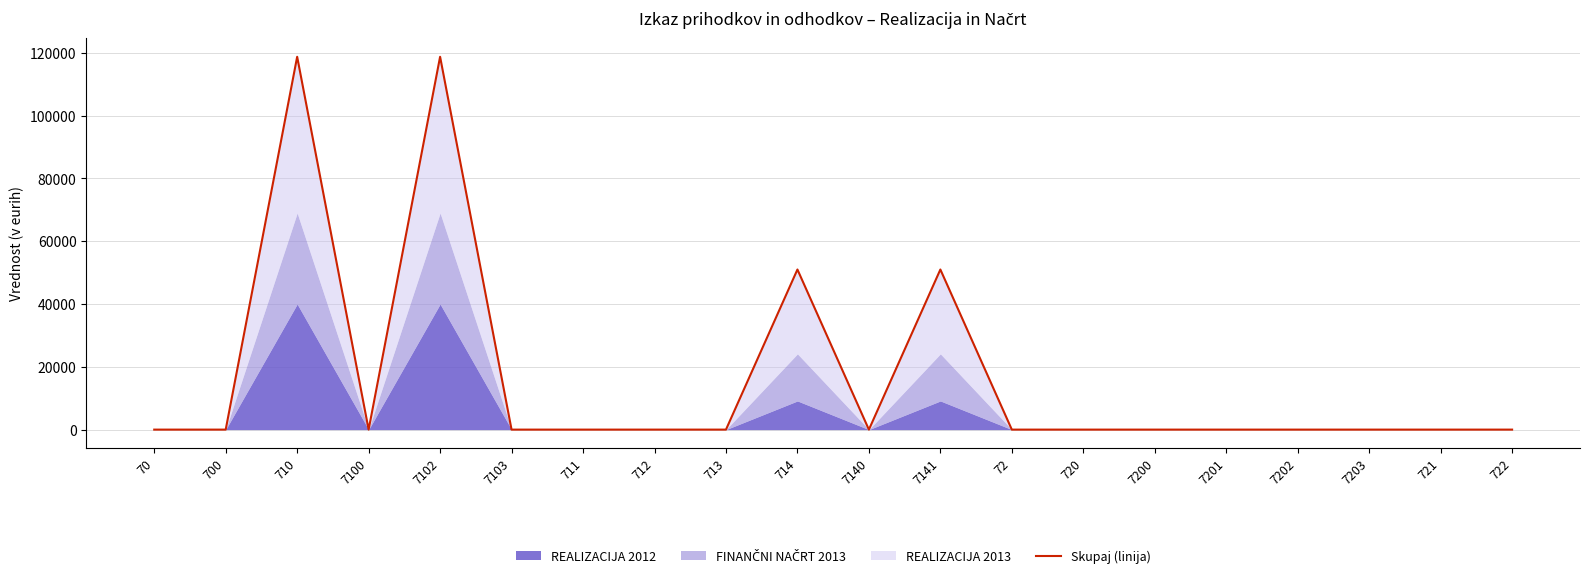

True or false: the data shows 79406 at 72.

False